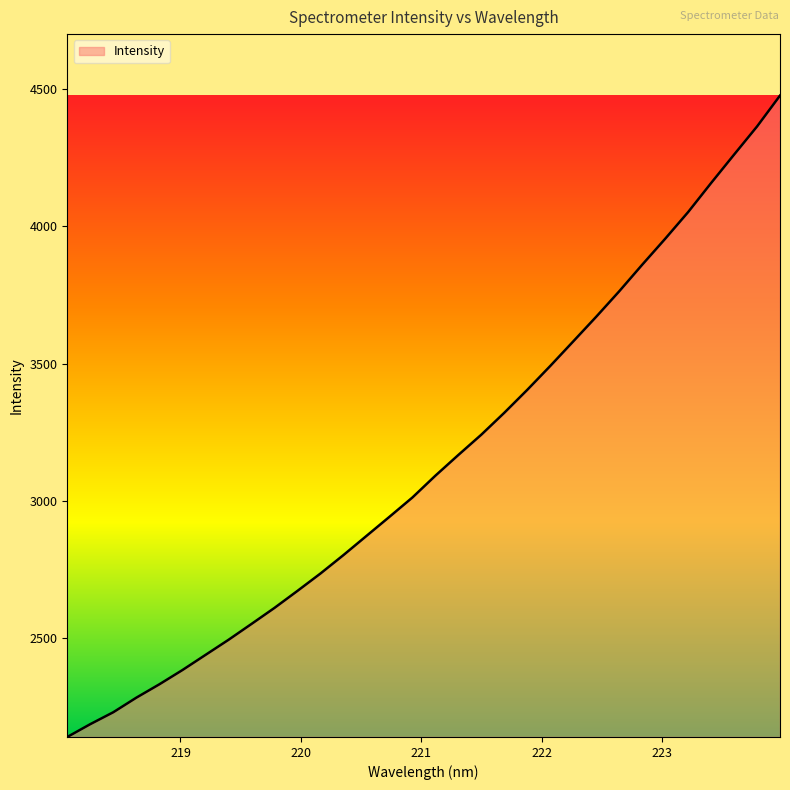

What is the difference between the maximum and minimum values?

2335.5